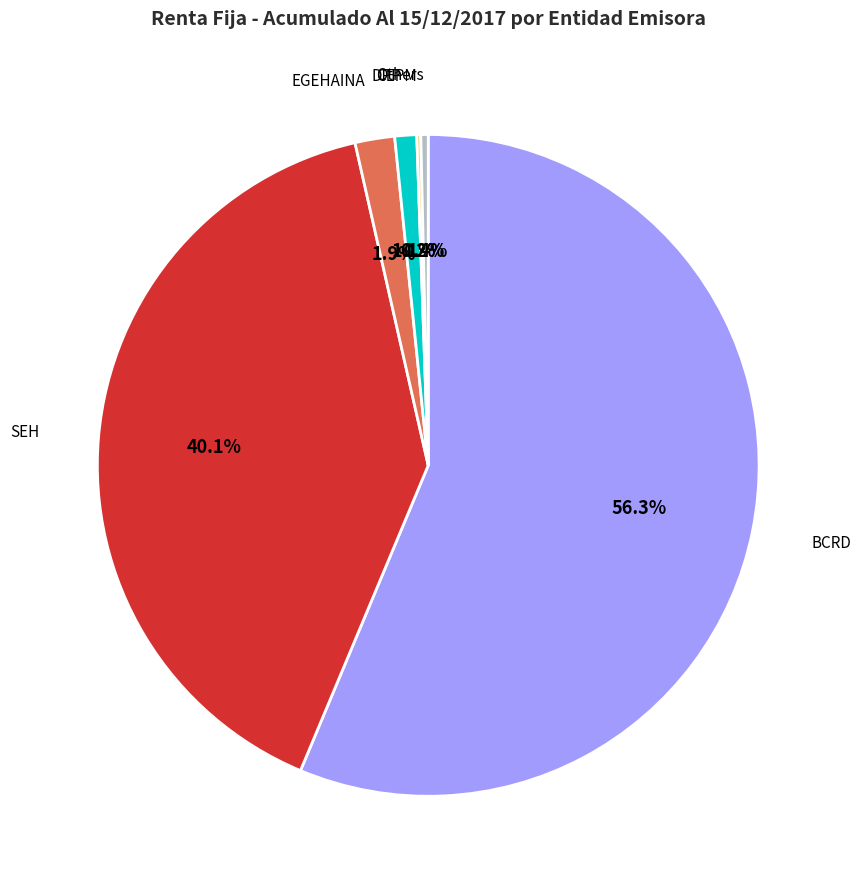

Which slice represents more than half of the pie?

BCRD